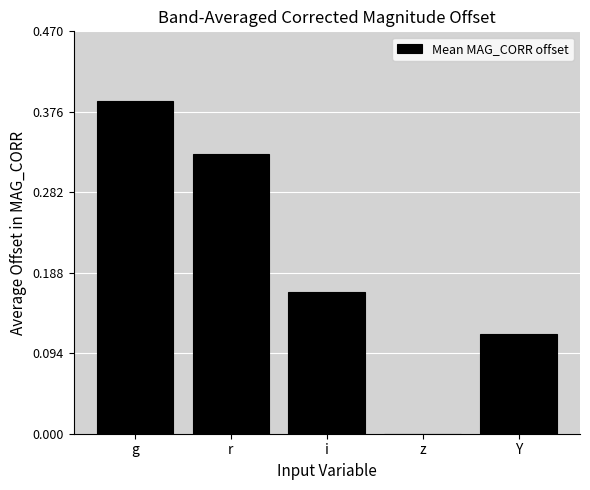

Which has a higher value, z or g?

g